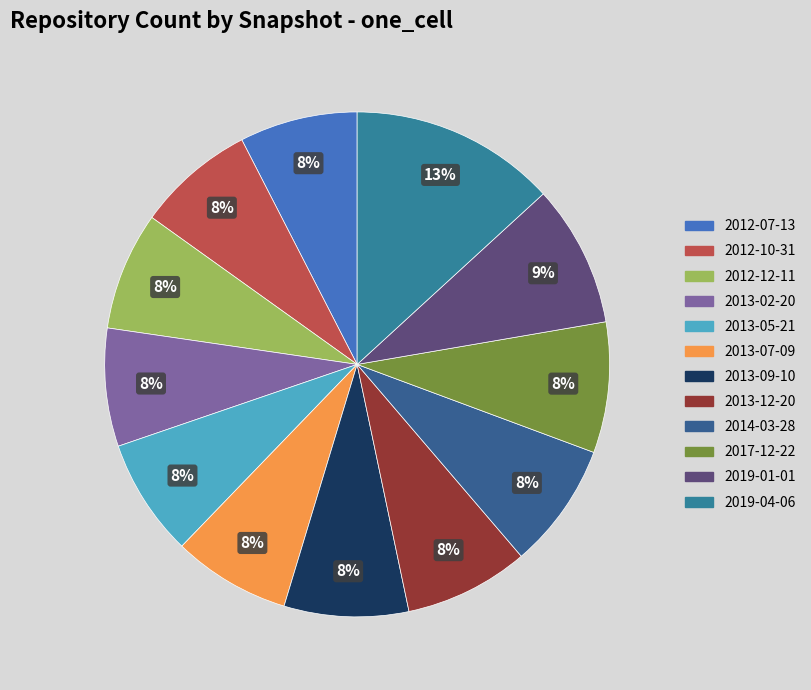

Count the number of slices in the pie.

12